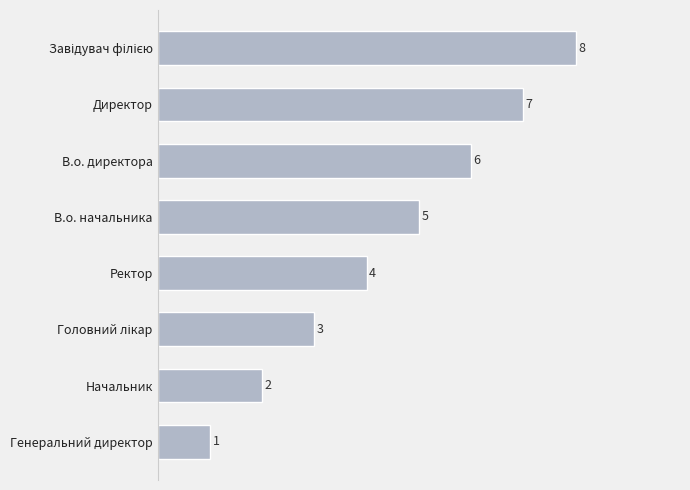

Which has a higher value, Ректор or Директор?

Директор